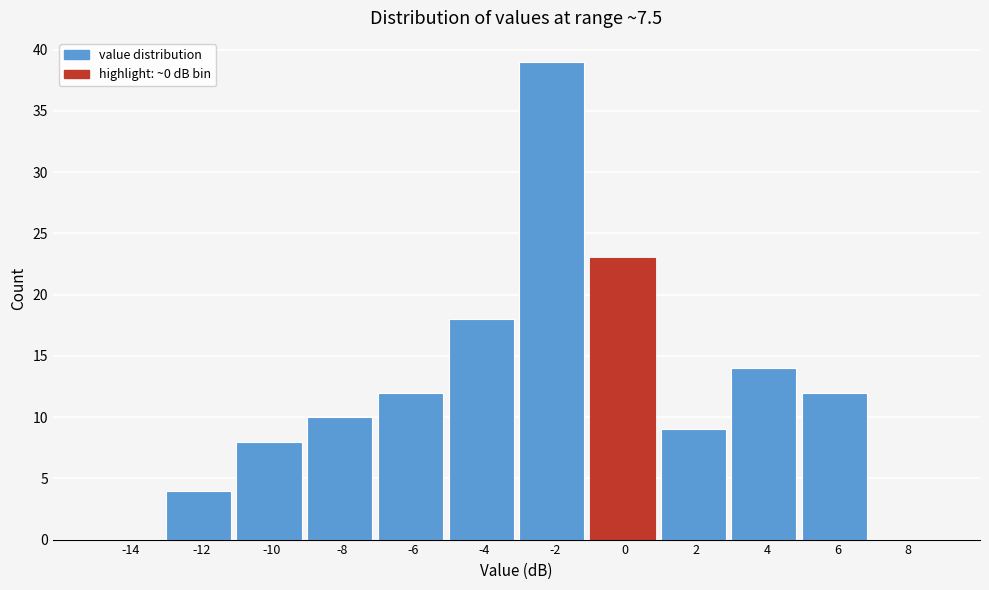

Reading right to left, extract all data points from this chart.

8=0	6=12	4=14	2=9	0=23	-2=39	-4=18	-6=12	-8=10	-10=8	-12=4	-14=0